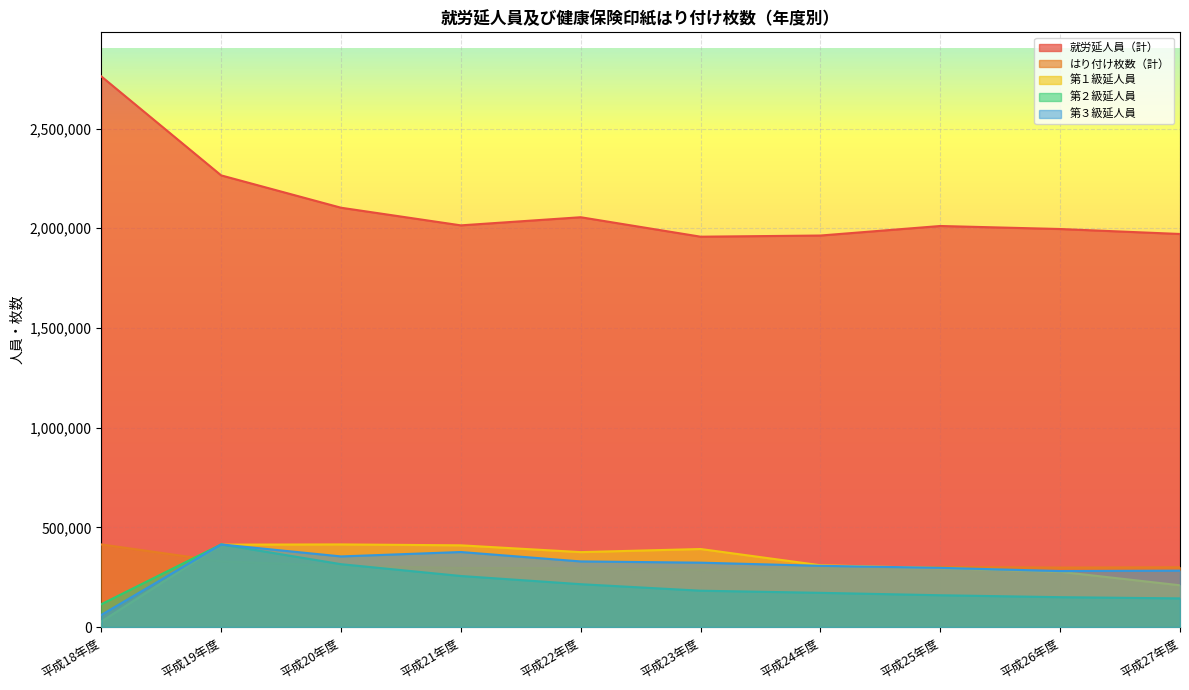

What is the value of the はり付け枚数（計） point at the 10th from the left?

299683.8